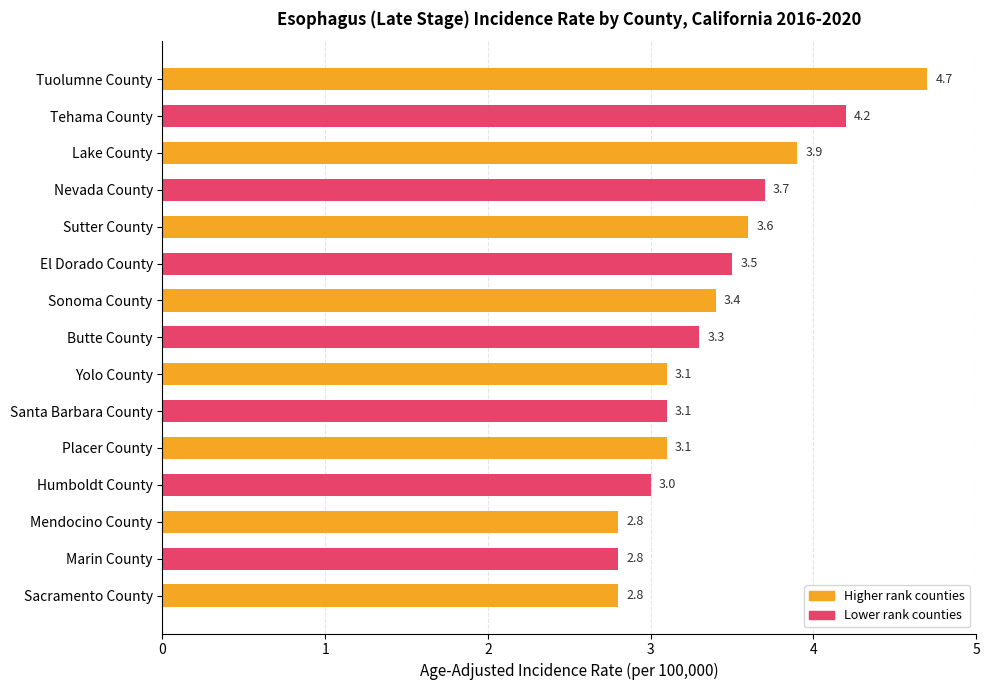

Reading top to bottom, extract all data points from this chart.

4.7	4.2	3.9	3.7	3.6	3.5	3.4	3.3	3.1	3.1	3.1	3.0	2.8	2.8	2.8